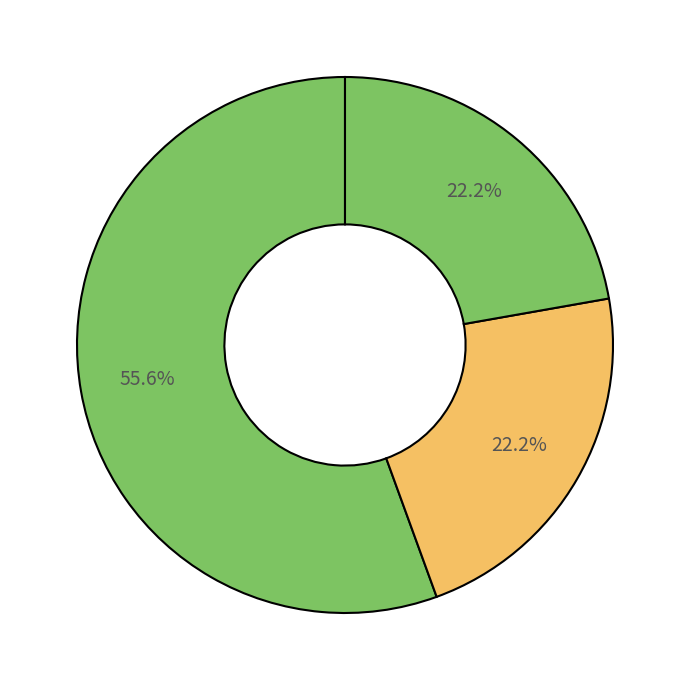

How many segments does this pie chart have?

3